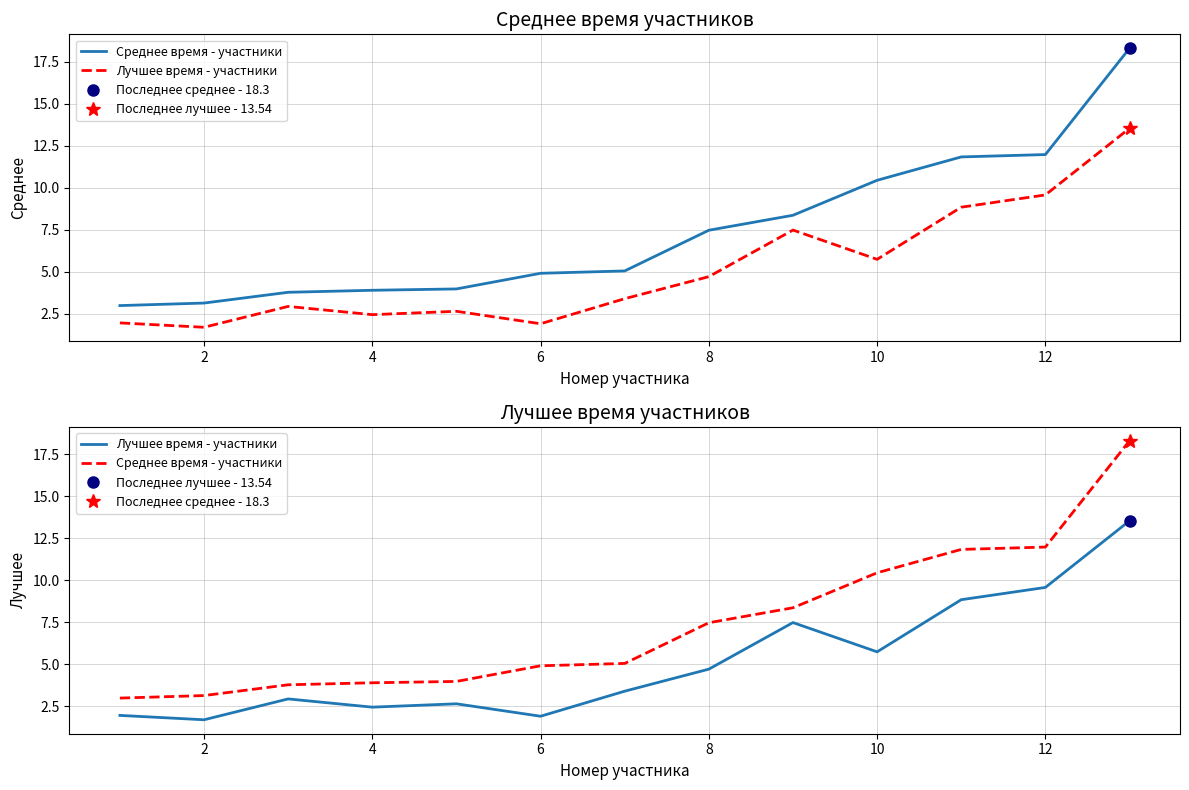

True or false: Среднее время - участники and Лучшее время - участники cross at least once.

False